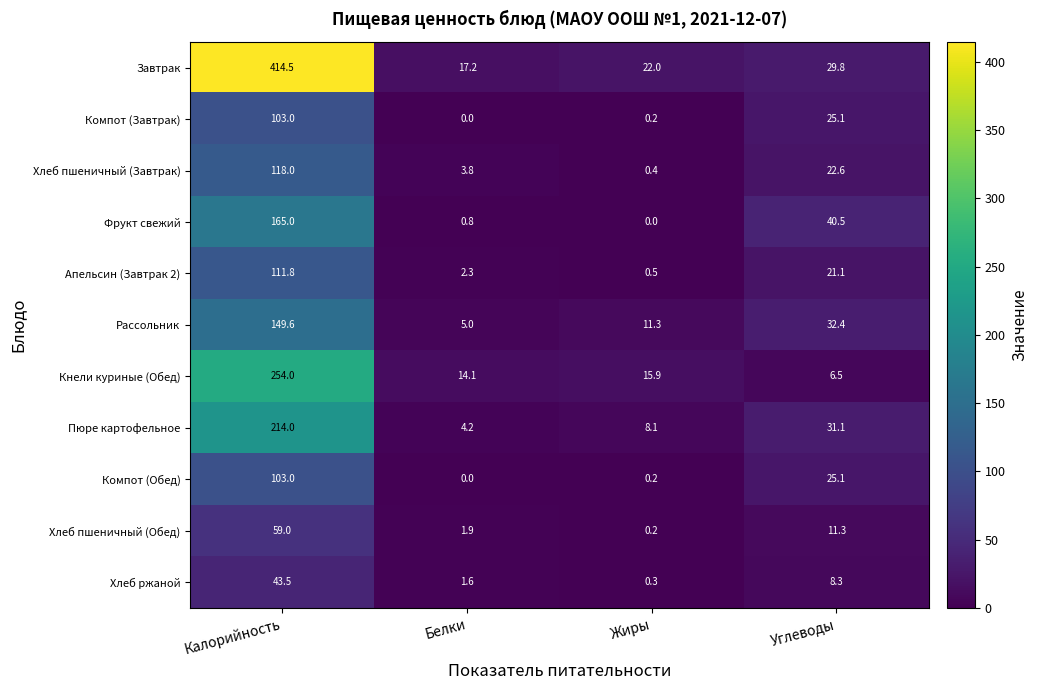

How many positive values does the Компот (Обед) series have?

3